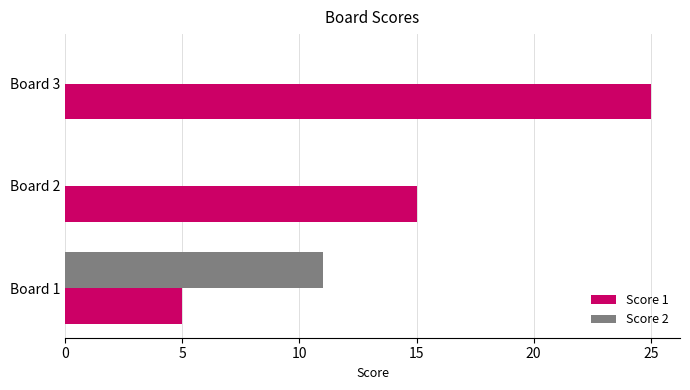

What are all the series names shown in the legend?

Score 1, Score 2